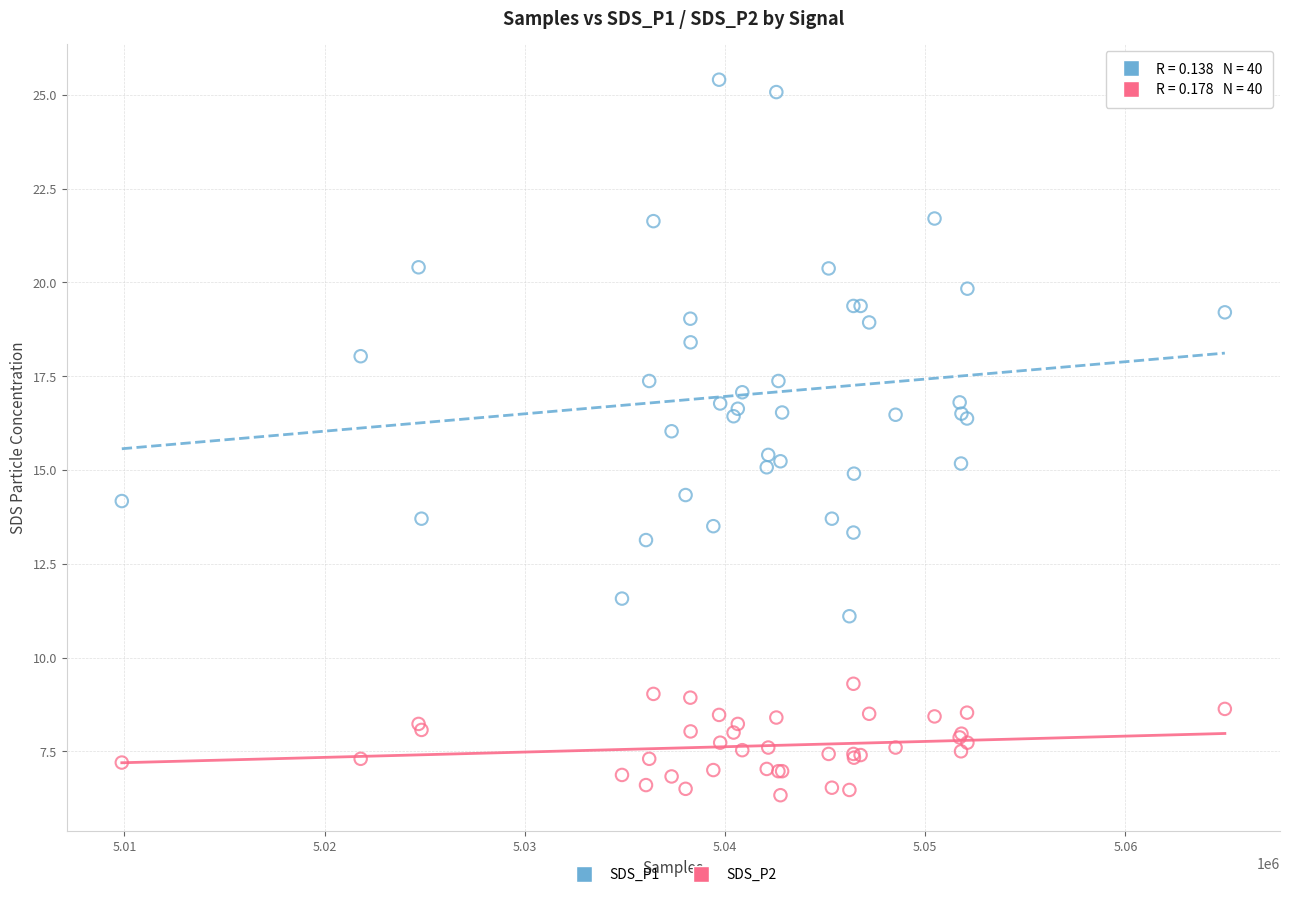

Which series contains the lowest Y value?

SDS_P2